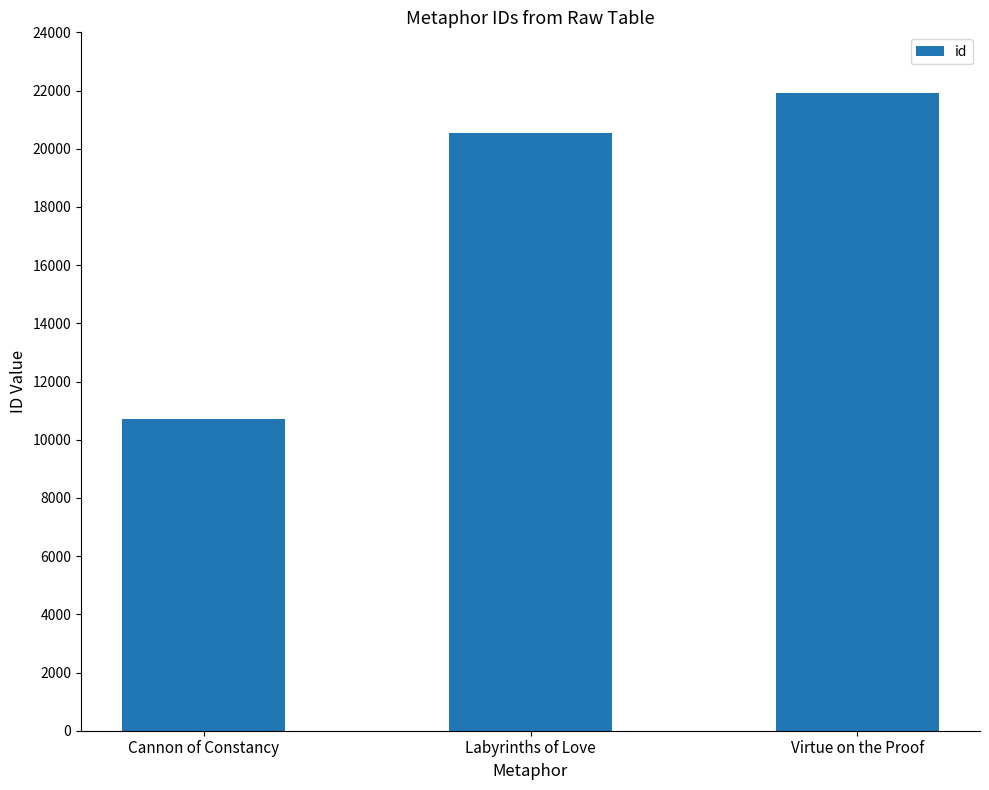

Rank the categories by value from lowest to highest.

Cannon of Constancy, Labyrinths of Love, Virtue on the Proof